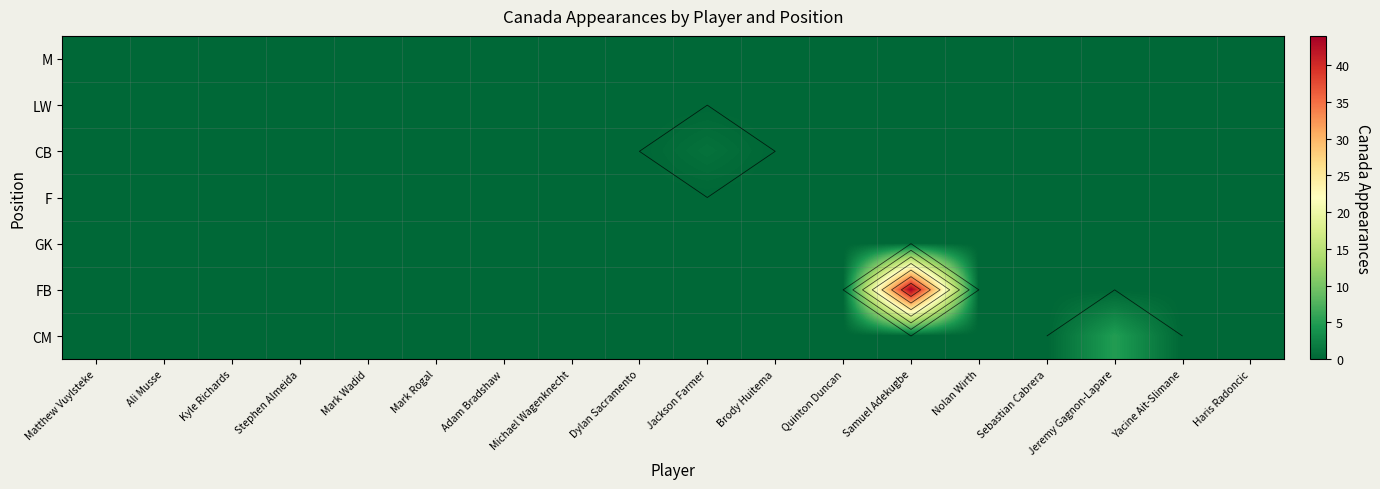

Rank the categories by FB value from lowest to highest.

Matthew Vuylsteke, Ali Musse, Kyle Richards, Stephen Almeida, Mark Wadid, Mark Rogal, Adam Bradshaw, Michael Wagenknecht, Dylan Sacramento, Jackson Farmer, Brody Huitema, Quinton Duncan, Nolan Wirth, Sebastian Cabrera, Jeremy Gagnon-Lapare, Yacine Ait-Slimane, Haris Radoncic, Samuel Adekugbe